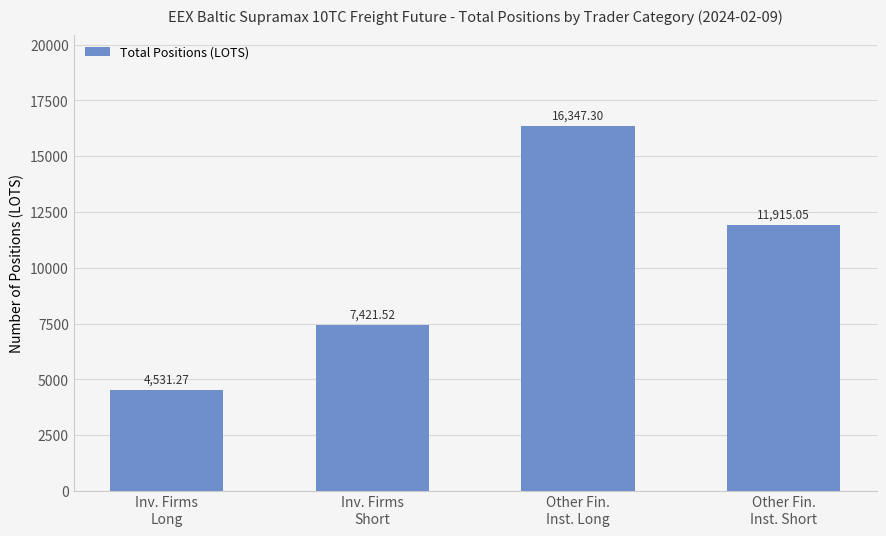

How many values are below 11915?

2